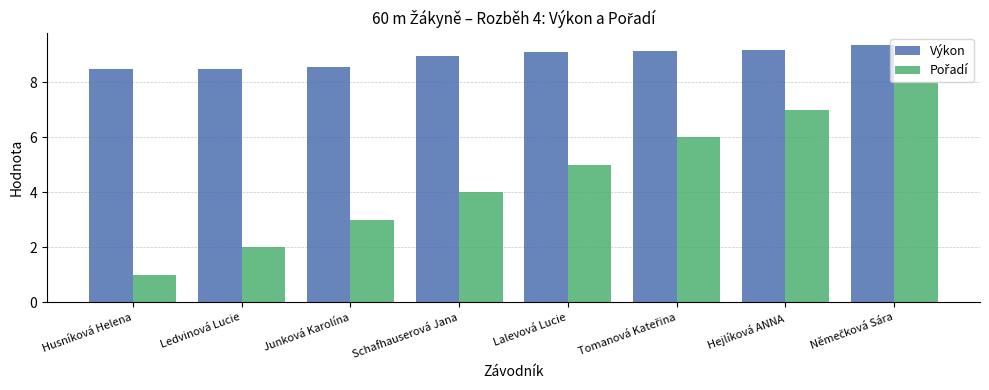

What is the difference between the maximum and minimum values in the Výkon series?

0.9